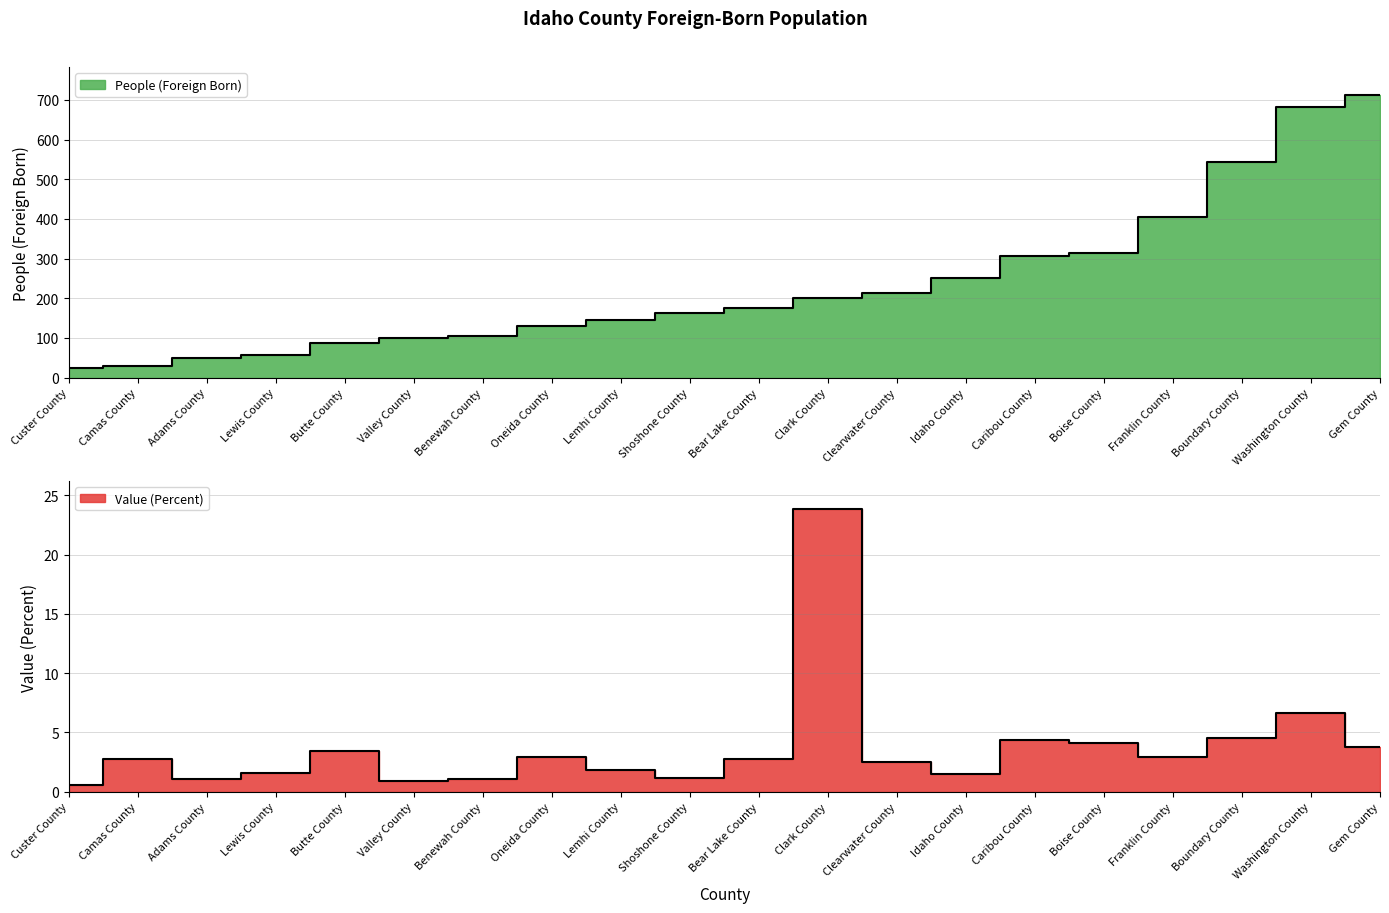

What are all the series names shown in the legend?

People (Foreign Born), Value (Percent)